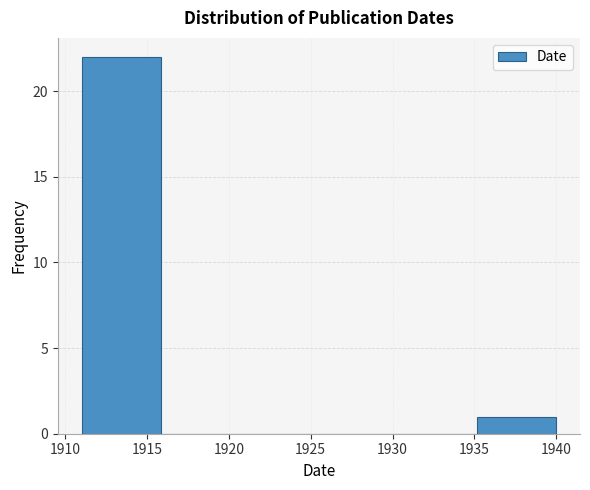

Which range on the x-axis has the tallest bar?

1911.0 to 1916.0